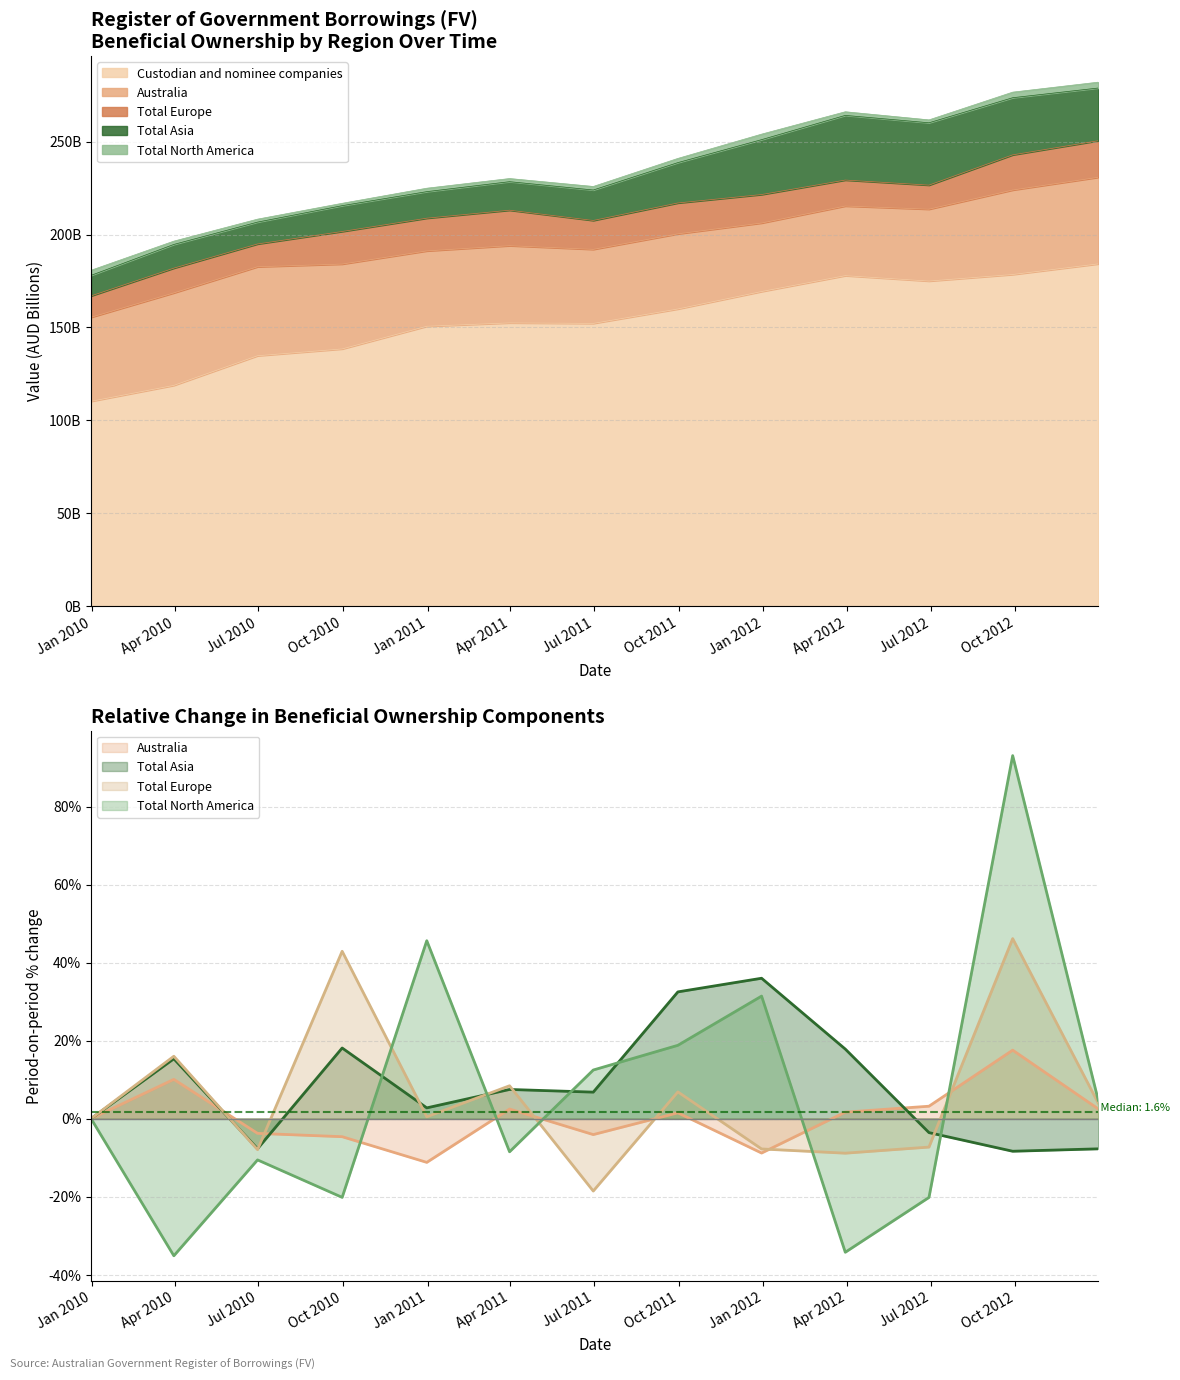

What is the label of the 12th point from the left?

Oct 2012